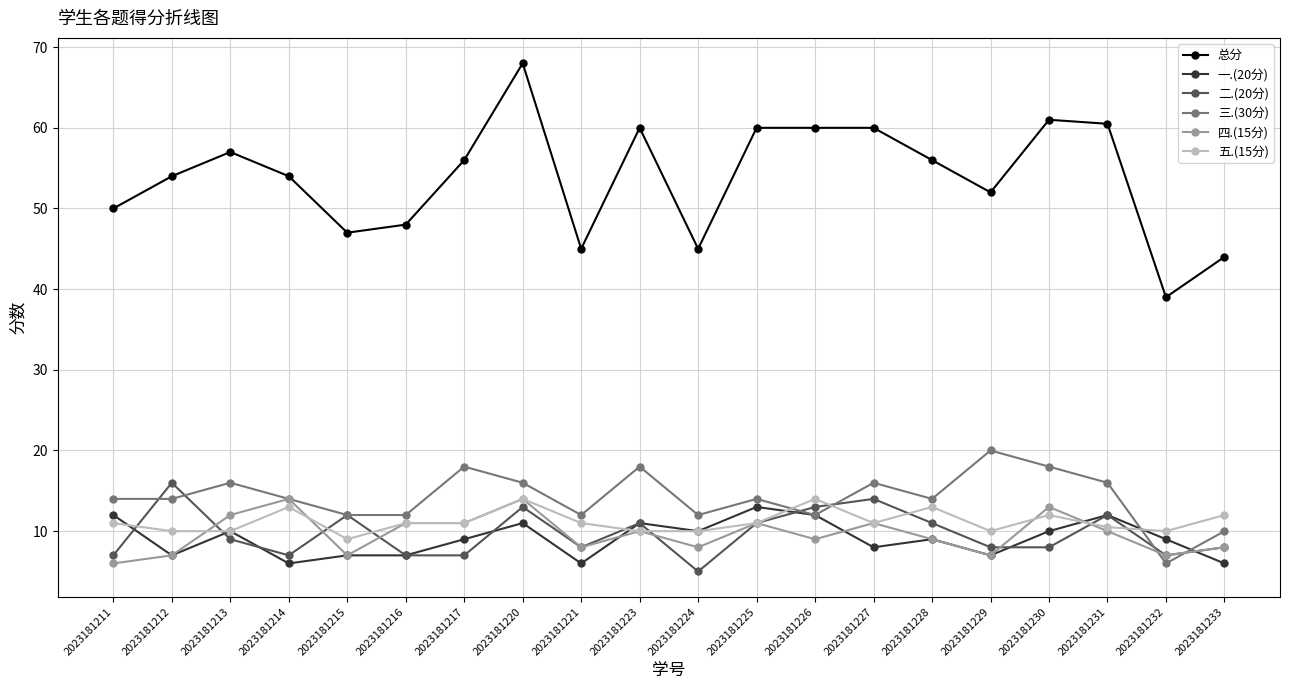

How many lines are shown in the chart?

6